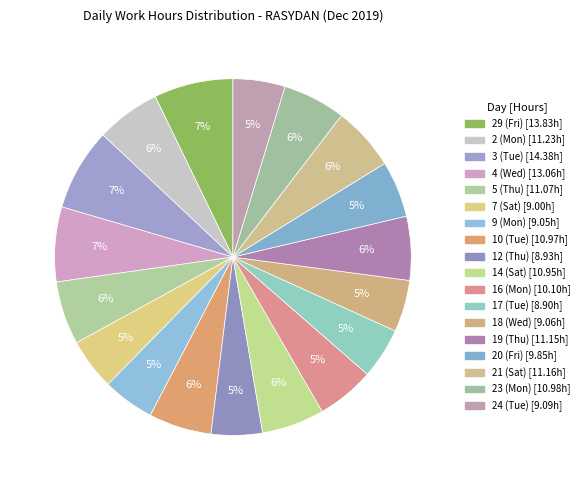

What percentage is the 17 (Tue) slice, to the nearest percent?

5%